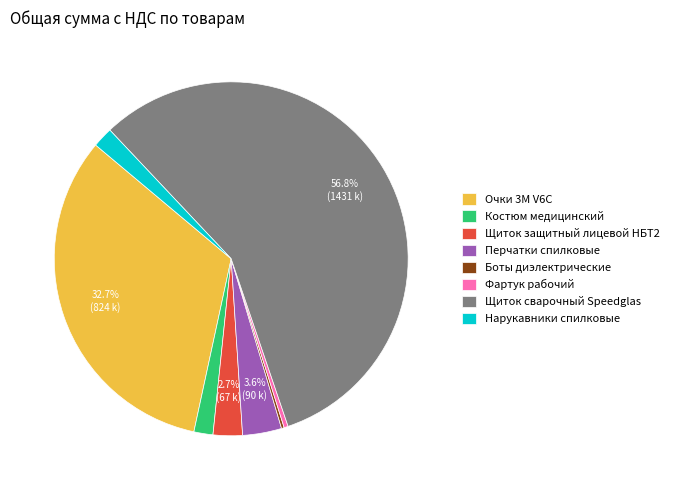

Combined, what portion of the pie is Щиток сварочный Speedglas and Перчатки спилковые?

60.4%